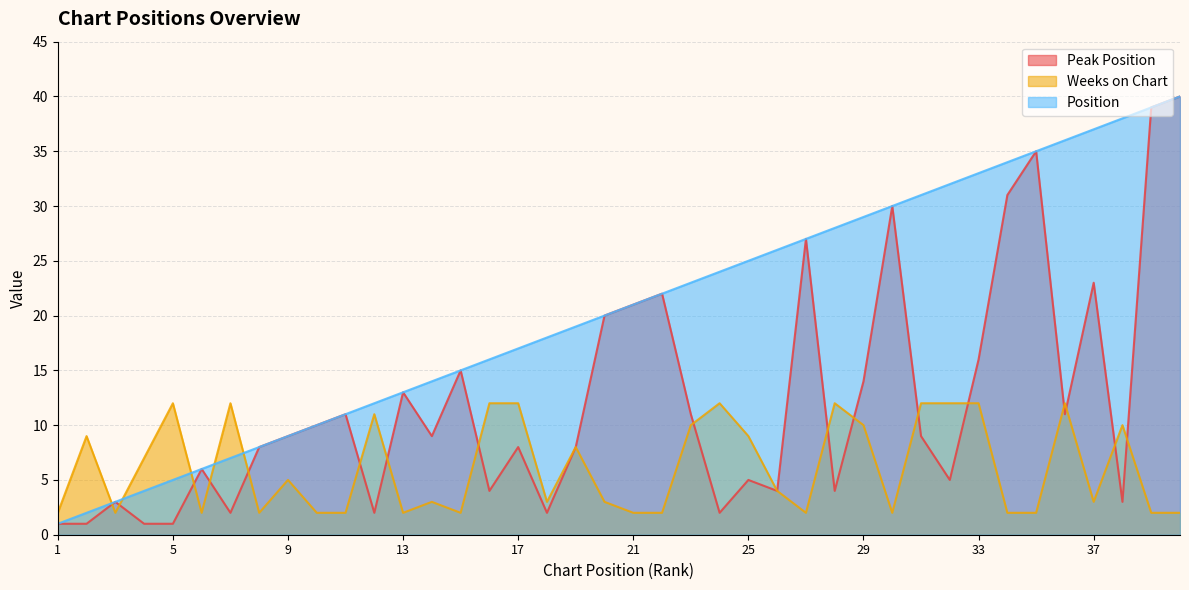

At how many categories does at least one series exceed 31?

9